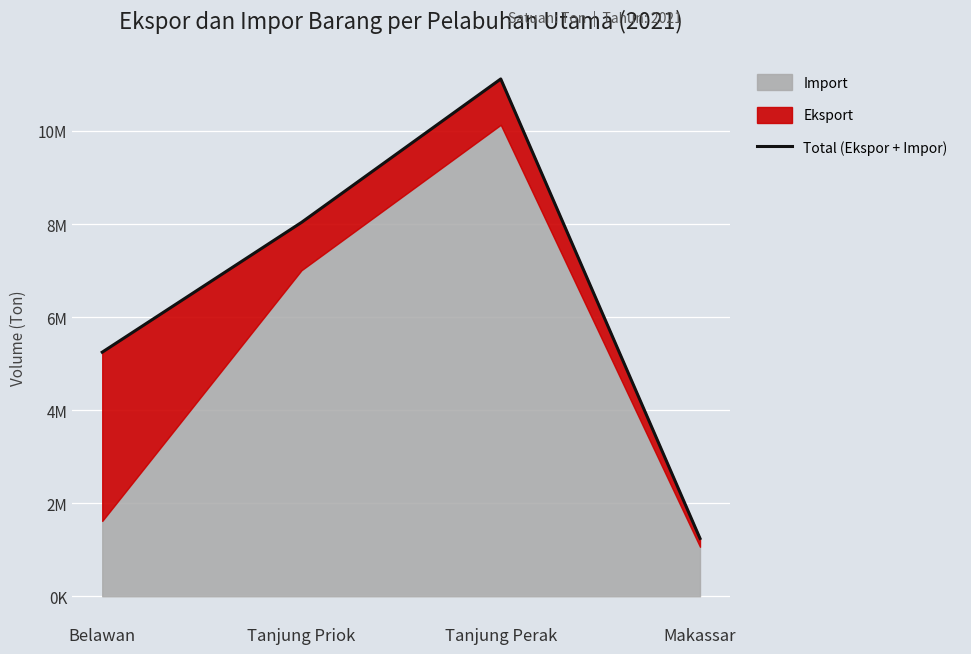

True or false: the data shows 1243023 at Makassar.

True